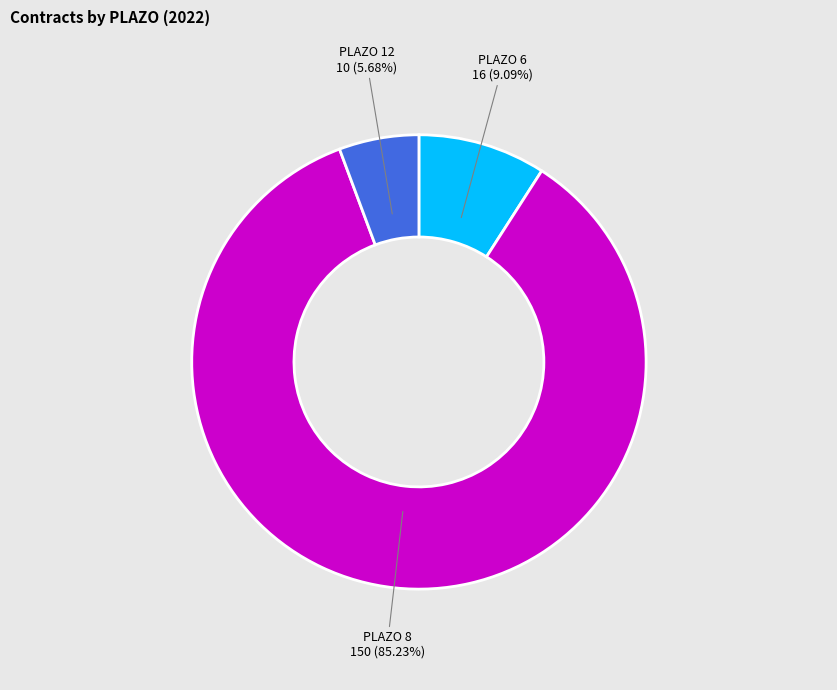

Which category accounts for the majority?

PLAZO 8